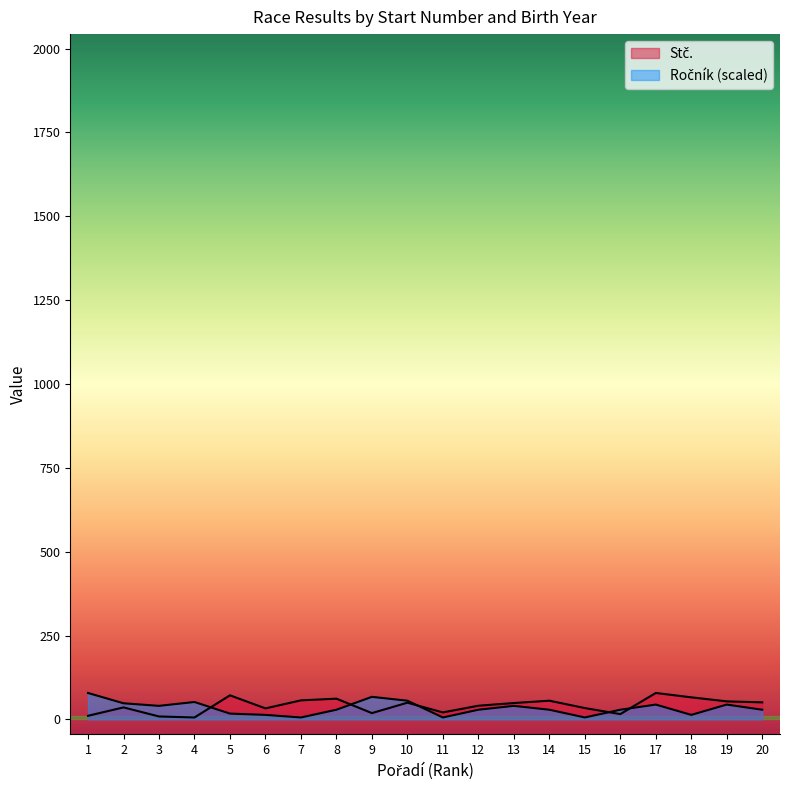

Is the value of Ročník at 15 greater than the value of Stč. at 19?

No